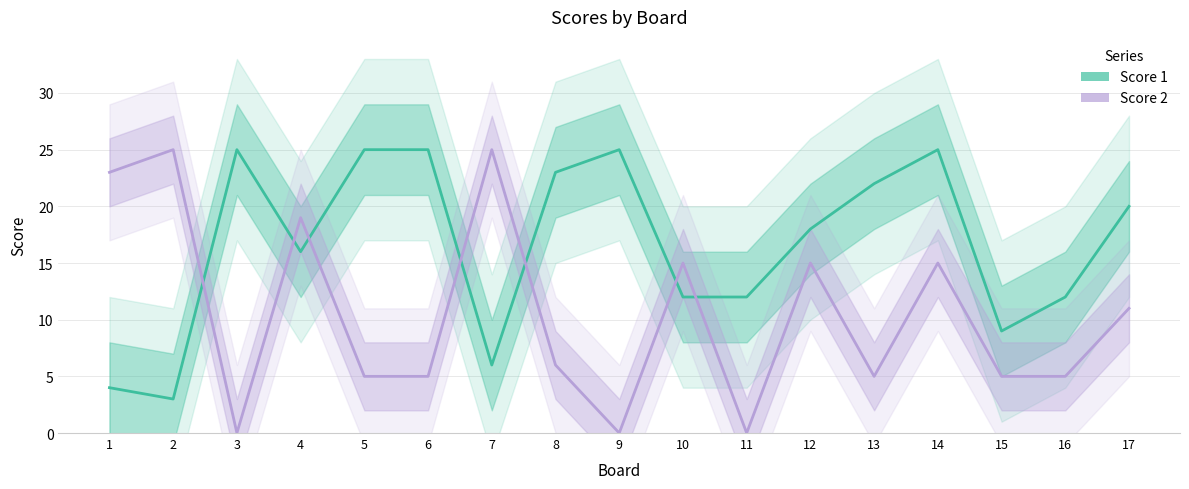

Between which two adjacent categories do Score 1 and Score 2 first intersect?

2 and 3